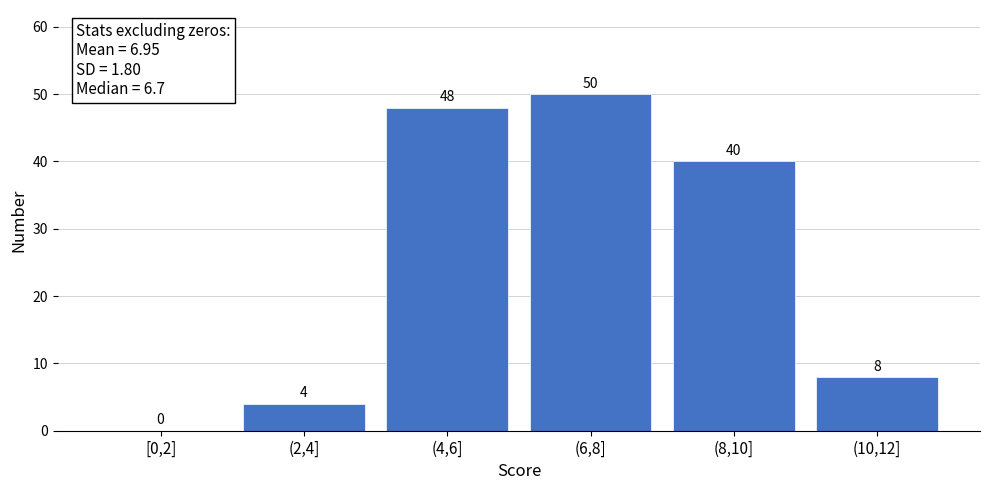

Reading left to right, list all the values displayed in this chart.

[0,2]=0	(2,4]=4	(4,6]=48	(6,8]=50	(8,10]=40	(10,12]=8